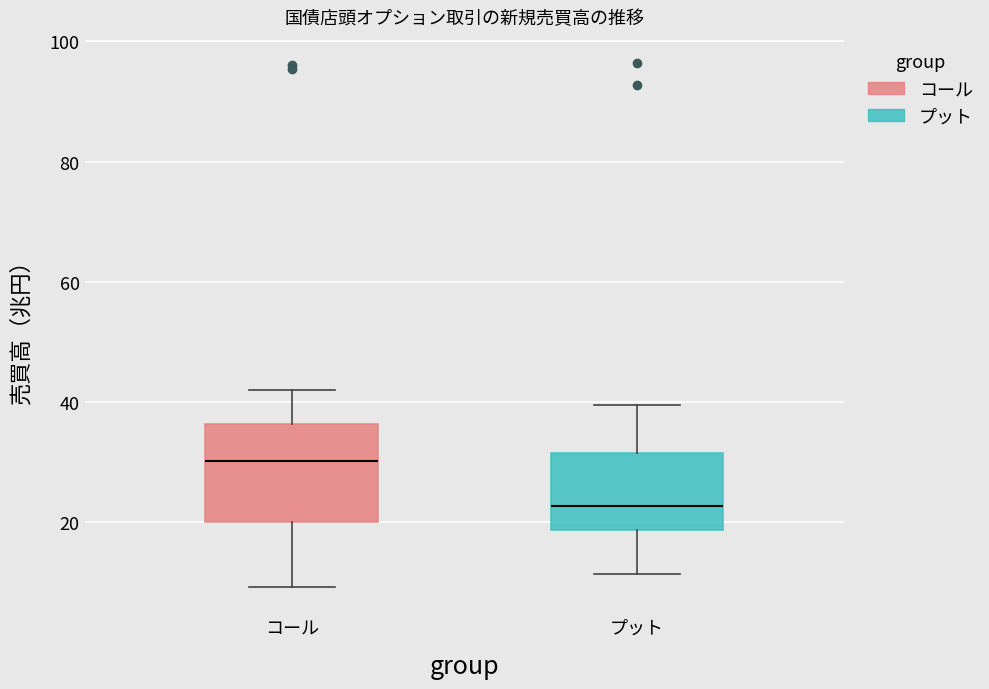

Reading left to right, read every box against the y-axis: the position of its median line, the range the box covers, and the ends of its whiskers. The values are not printed on the chart, so give them approximately, as read against the axis.

コール: median 30, box 20 to 36, whiskers 10 to 42
プット: median 22, box 18 to 32, whiskers 12 to 40